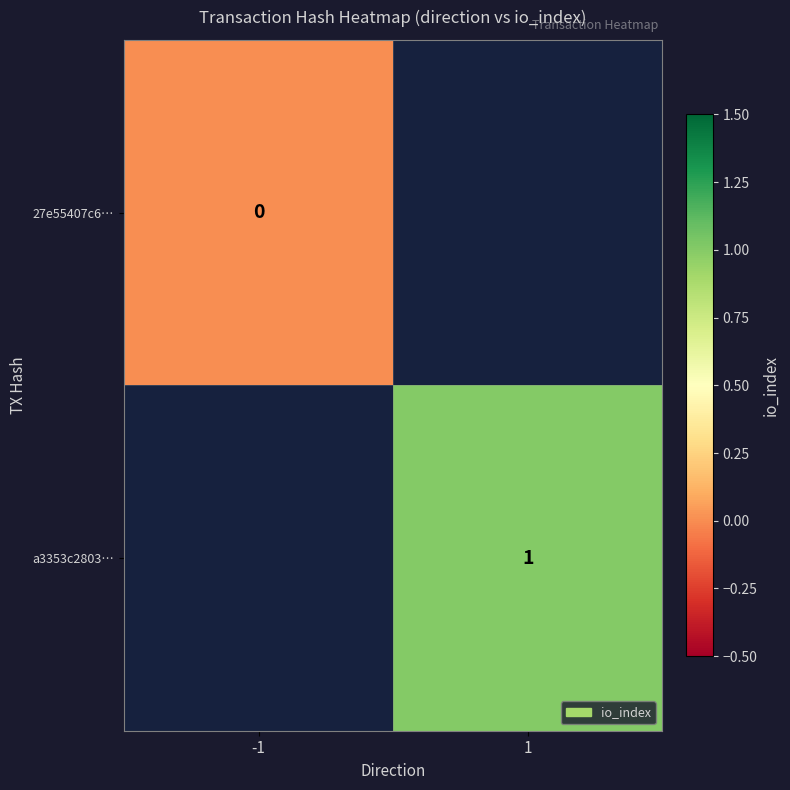

The a3353c2803… series shows 0 at 1. True or false?

False